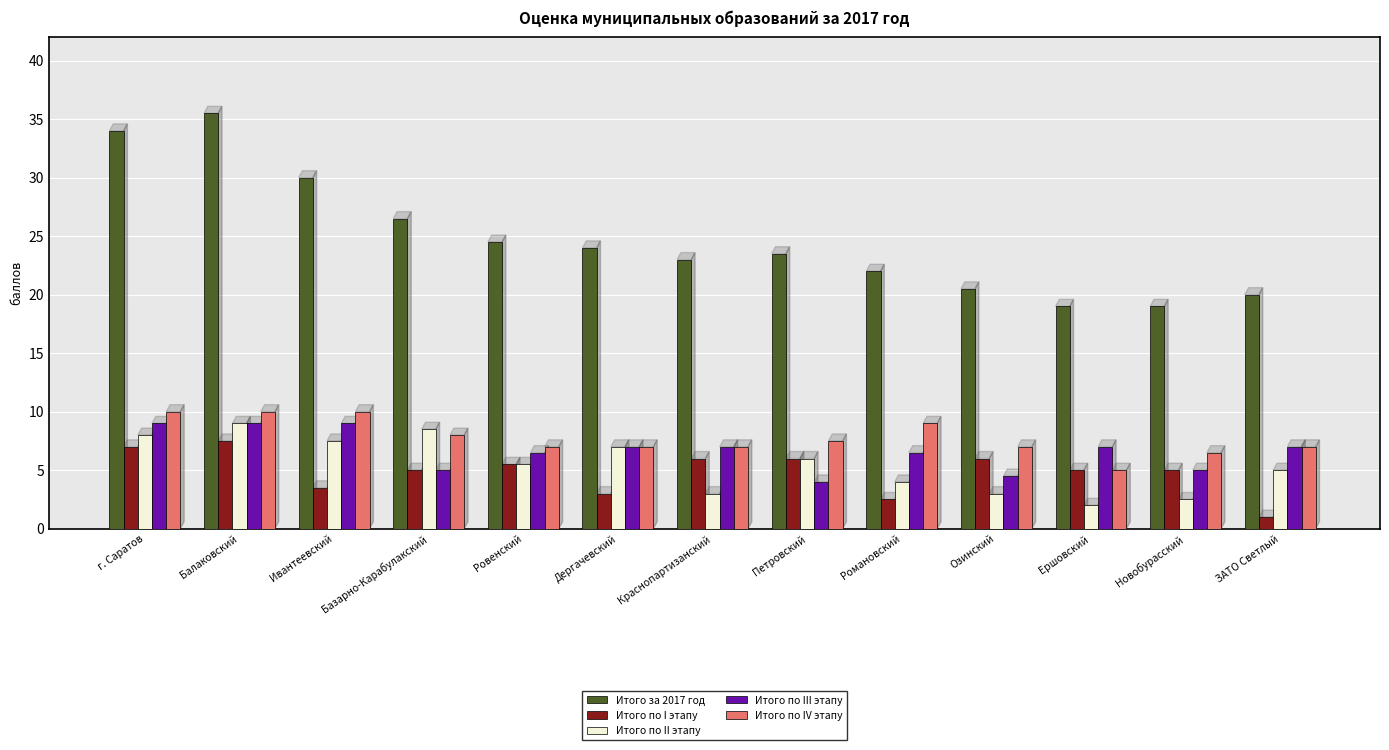

Reading left to right, transcribe all the data shown in this chart.

Итого за 2017 год: 34.0	35.5	30.0	26.5	24.5	24.0	23.0	23.5	22.0	20.5	19.0	19.0	20.0
Итого по I этапу: 7.0	7.5	3.5	5.0	5.5	3.0	6.0	6.0	2.5	6.0	5.0	5.0	1.0
Итого по II этапу: 8.0	9.0	7.5	8.5	5.5	7.0	3.0	6.0	4.0	3.0	2.0	2.5	5.0
Итого по III этапу: 9.0	9.0	9.0	5.0	6.5	7.0	7.0	4.0	6.5	4.5	7.0	5.0	7.0
Итого по IV этапу: 10.0	10.0	10.0	8.0	7.0	7.0	7.0	7.5	9.0	7.0	5.0	6.5	7.0